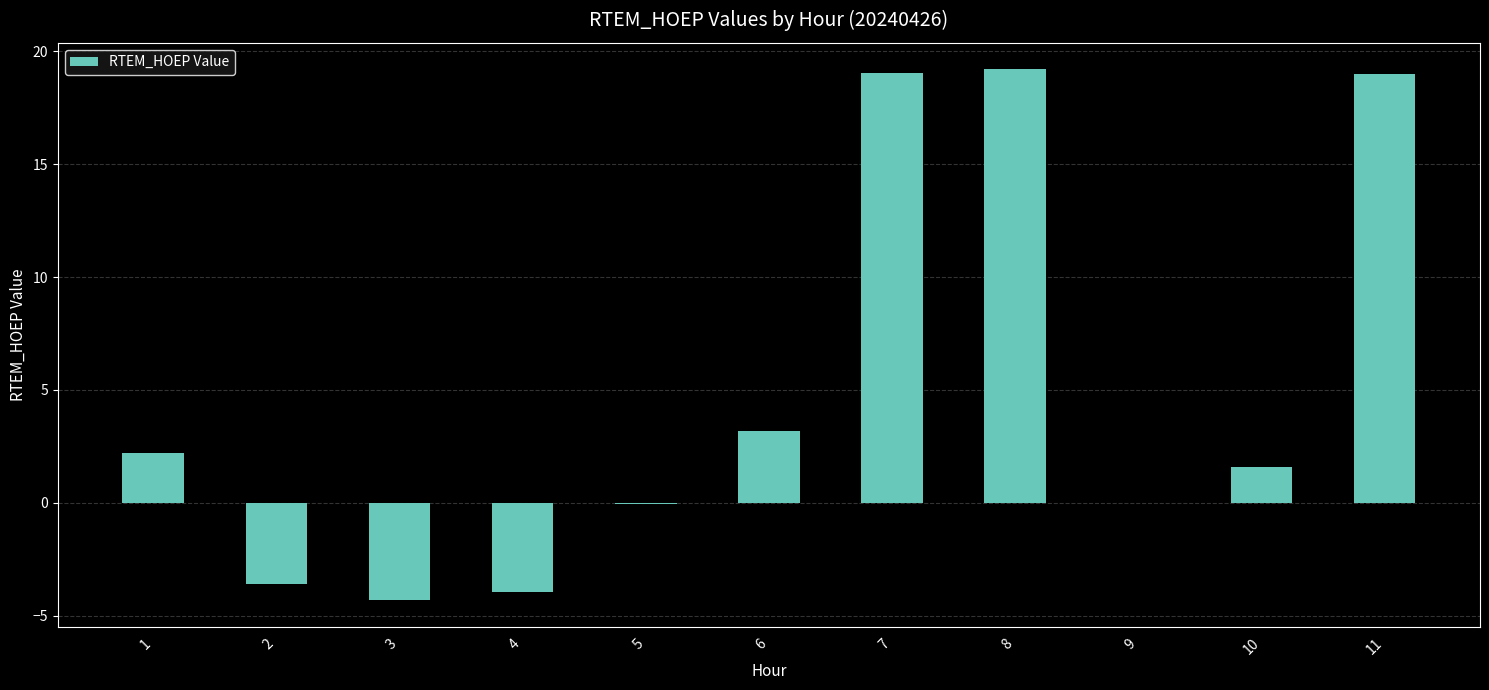

Is it true that the value at 9 is 0.0?

True